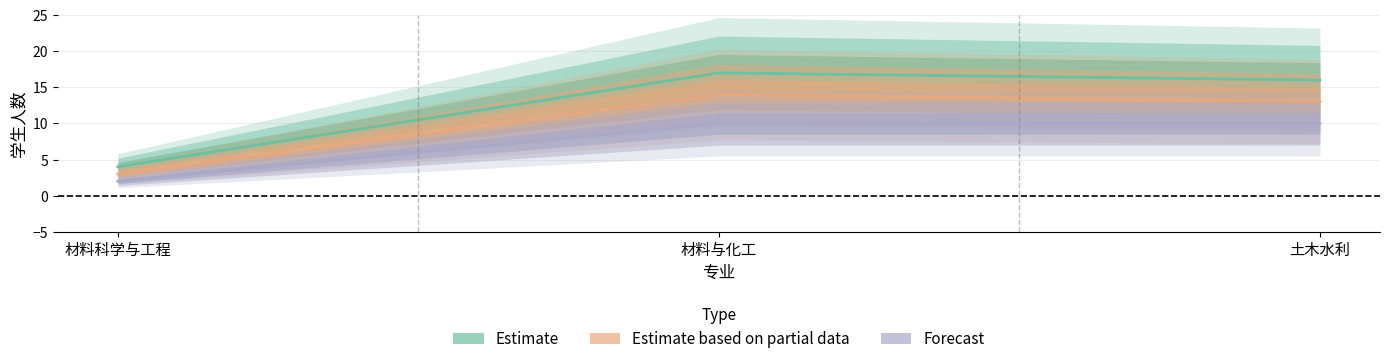

What is the greatest value displayed?

17